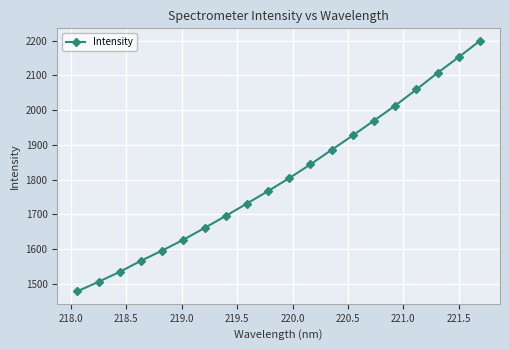

What is the value of the 7th point from the left?

1661.0